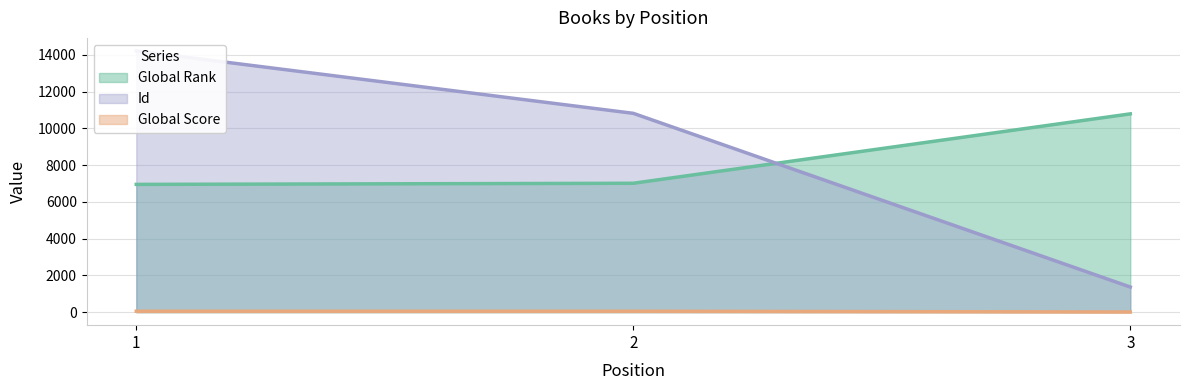

At which category does the chart reach its peak across all series?

1